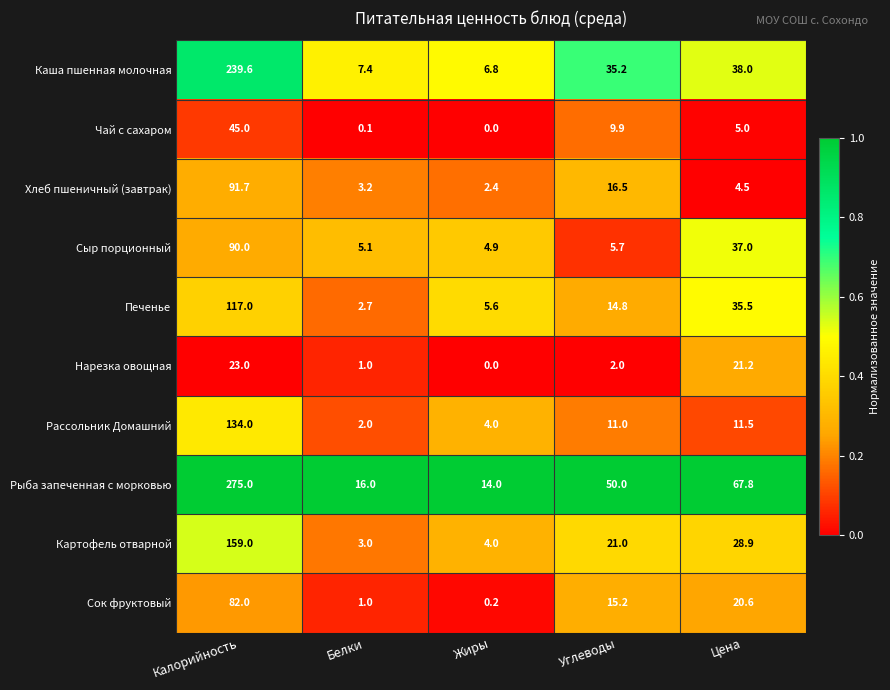

What is the sum of all Чай с сахаром values?

60.0